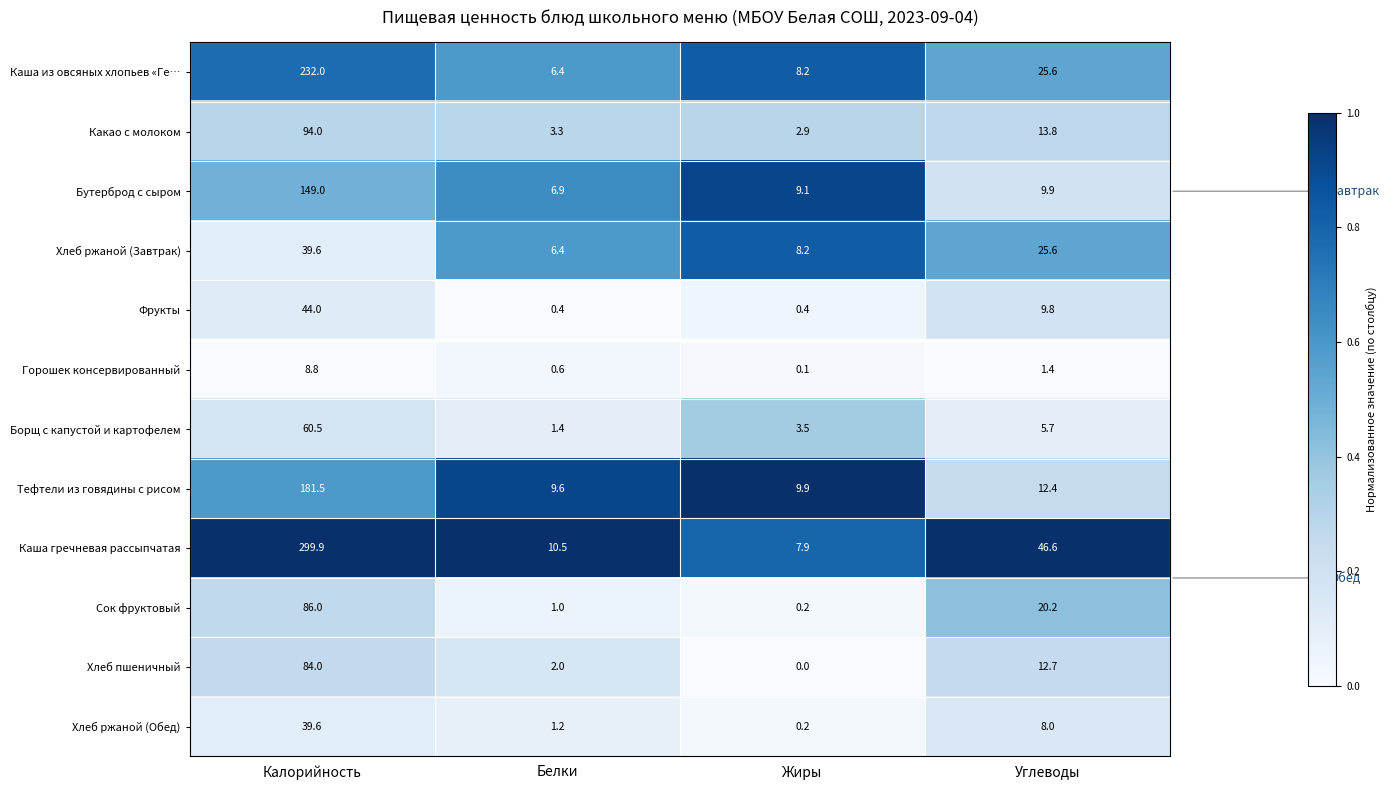

What is the spread (max minus min) of values at Углеводы?

45.2